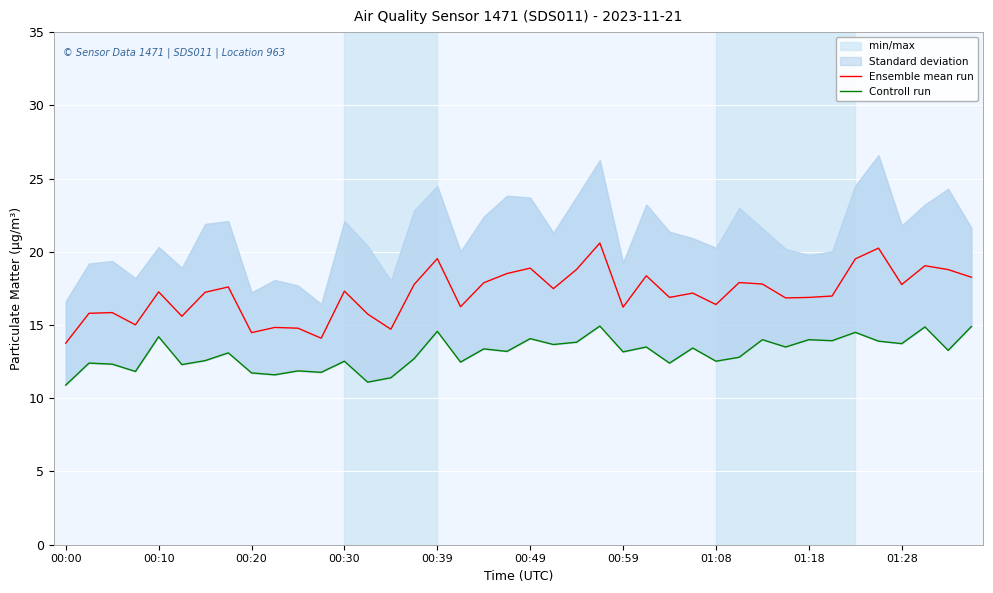

Is this an area chart (filled region under the line)?

No